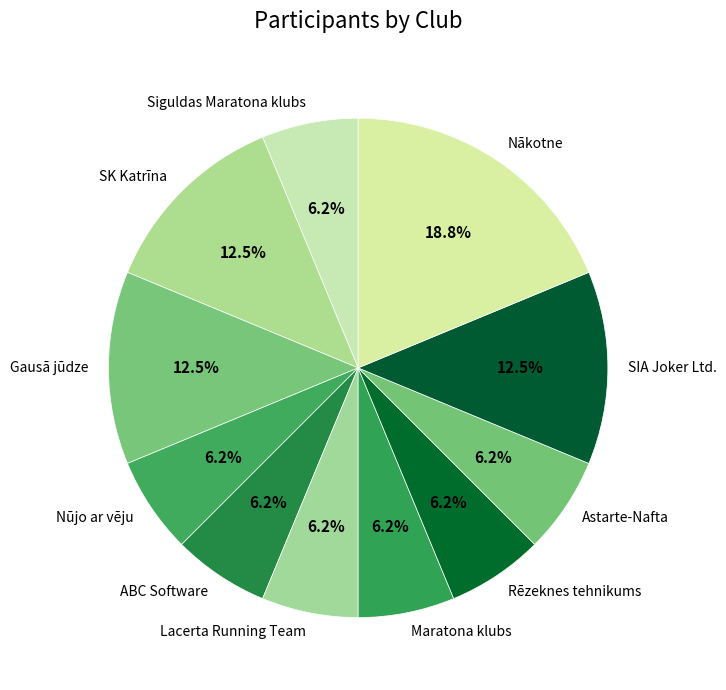

True or false: Siguldas Maratona klubs accounts for 6% of the total.

True